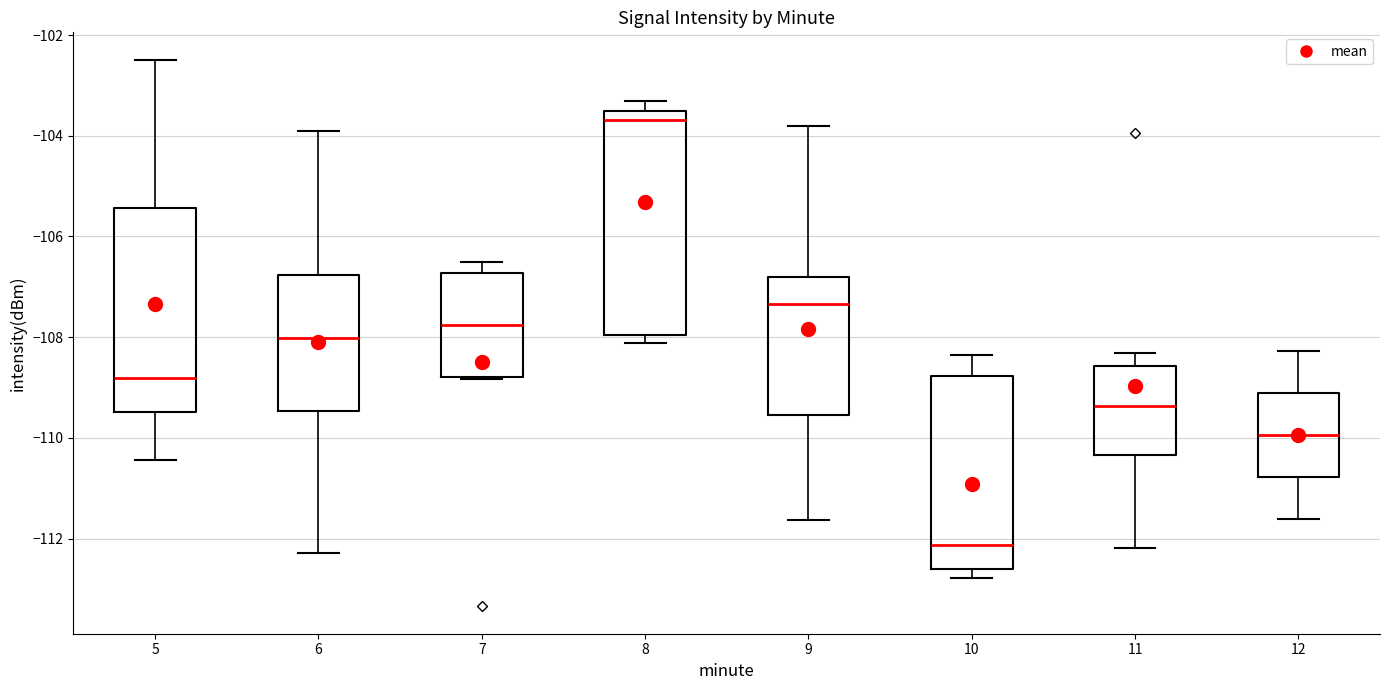

Reading left to right, transcribe this box plot: for each box, give where its median line is, the range the box spans, and where its two whiskers end, as read against the y-axis. The values are not printed on the chart, so give them approximately, as read against the axis.

5: median -108.8, box -109.4 to -105.4, whiskers -110.4 to -102.4
6: median -108.0, box -109.4 to -106.8, whiskers -112.2 to -104.0
7: median -107.8, box -108.8 to -106.8, whiskers -108.8 to -106.4
8: median -103.6 (just below the box's upper edge), box -108.0 to -103.6, whiskers -108.2 to -103.4
9: median -107.4, box -109.6 to -106.8, whiskers -111.6 to -103.8
10: median -112.2, box -112.6 to -108.8, whiskers -112.8 to -108.4
11: median -109.4, box -110.4 to -108.6, whiskers -112.2 to -108.4
12: median -110.0, box -110.8 to -109.2, whiskers -111.6 to -108.2